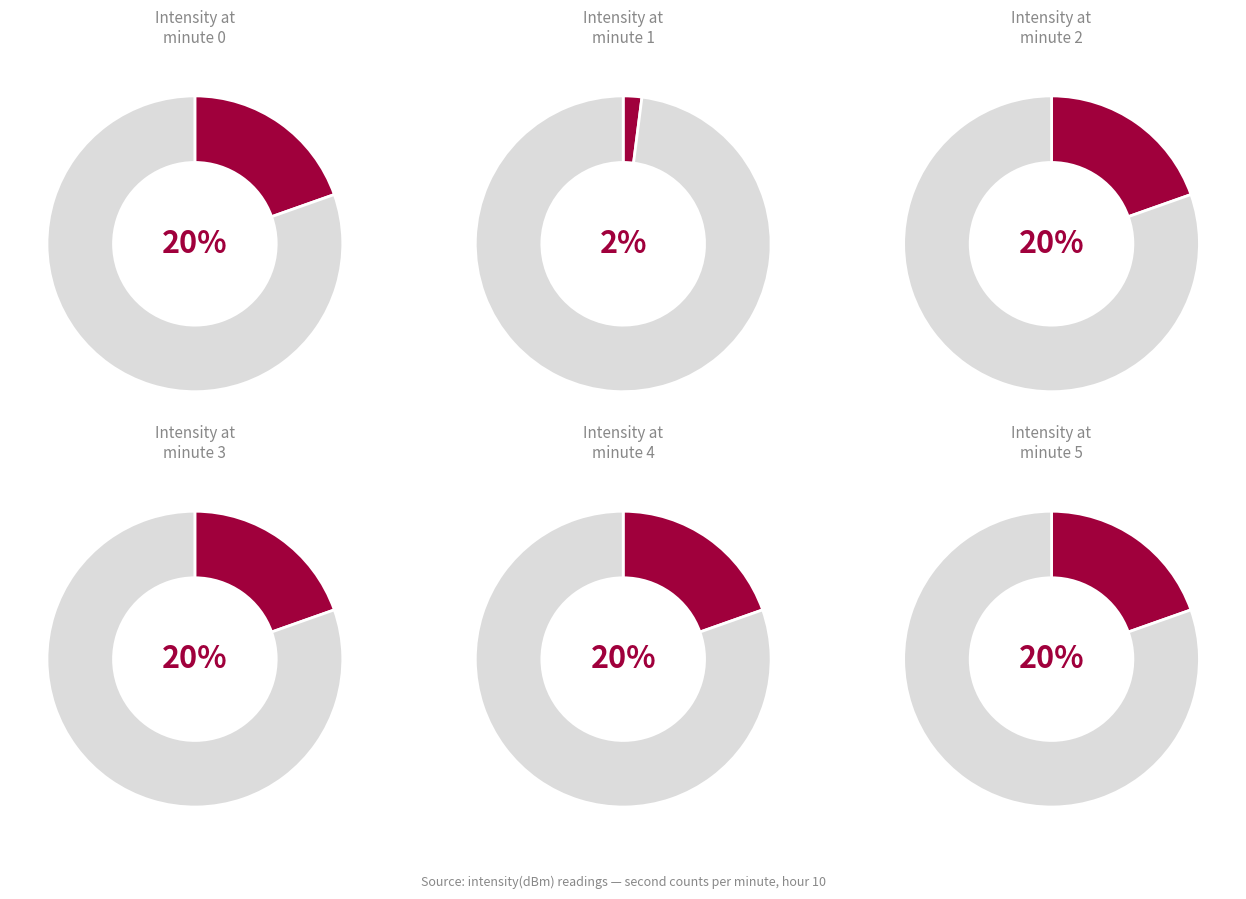

What portion of the pie excludes minute 4?

81.6%